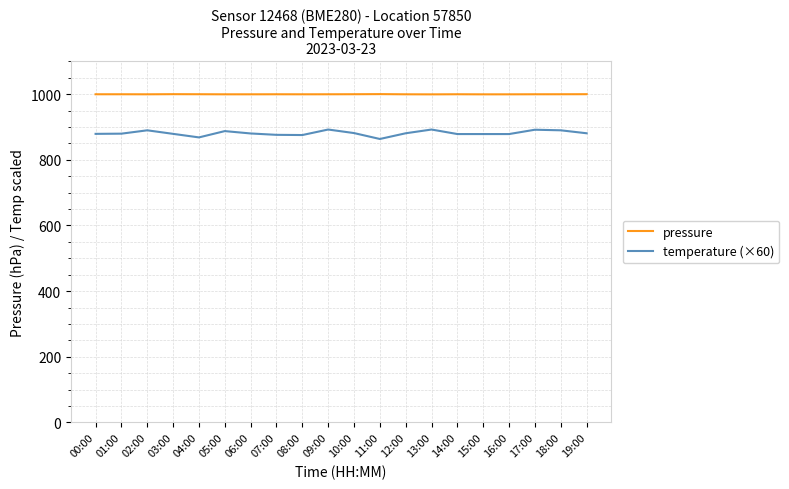

What is the spread (max minus min) of values at 06:00?

119.3